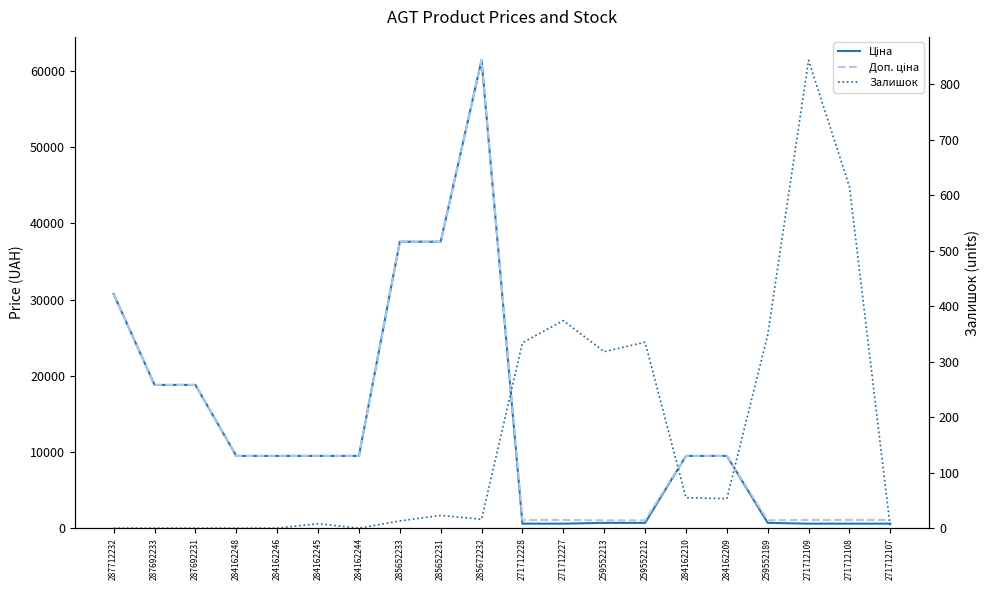

What is the label of the 15th point from the right?

284162245